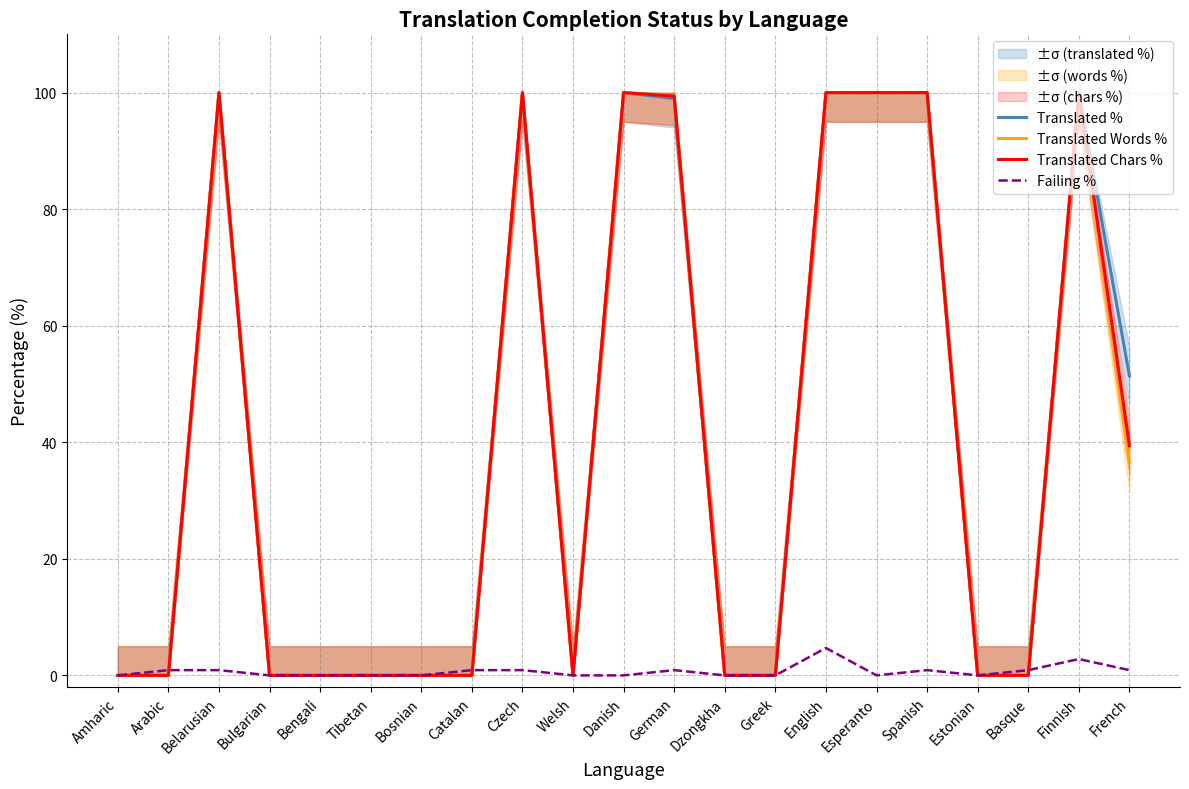

Is the value of Translated Chars % at Finnish greater than the value of Translated Words % at Bulgarian?

Yes